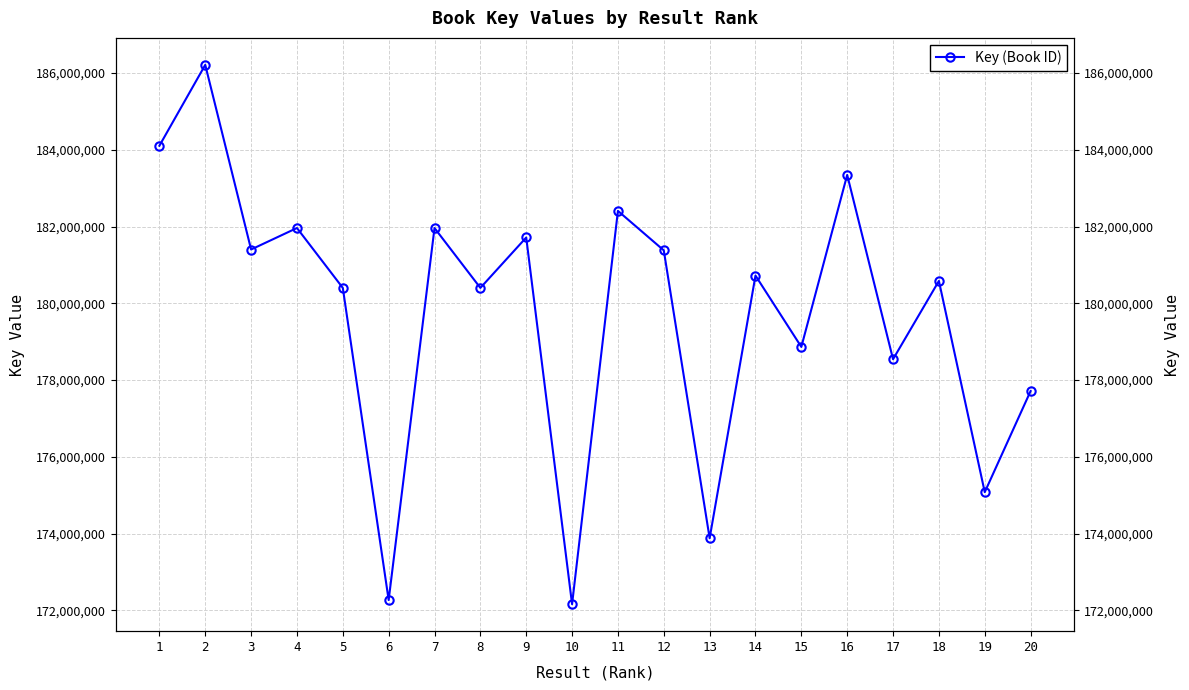

The value at 11 is 37052979. True or false?

False